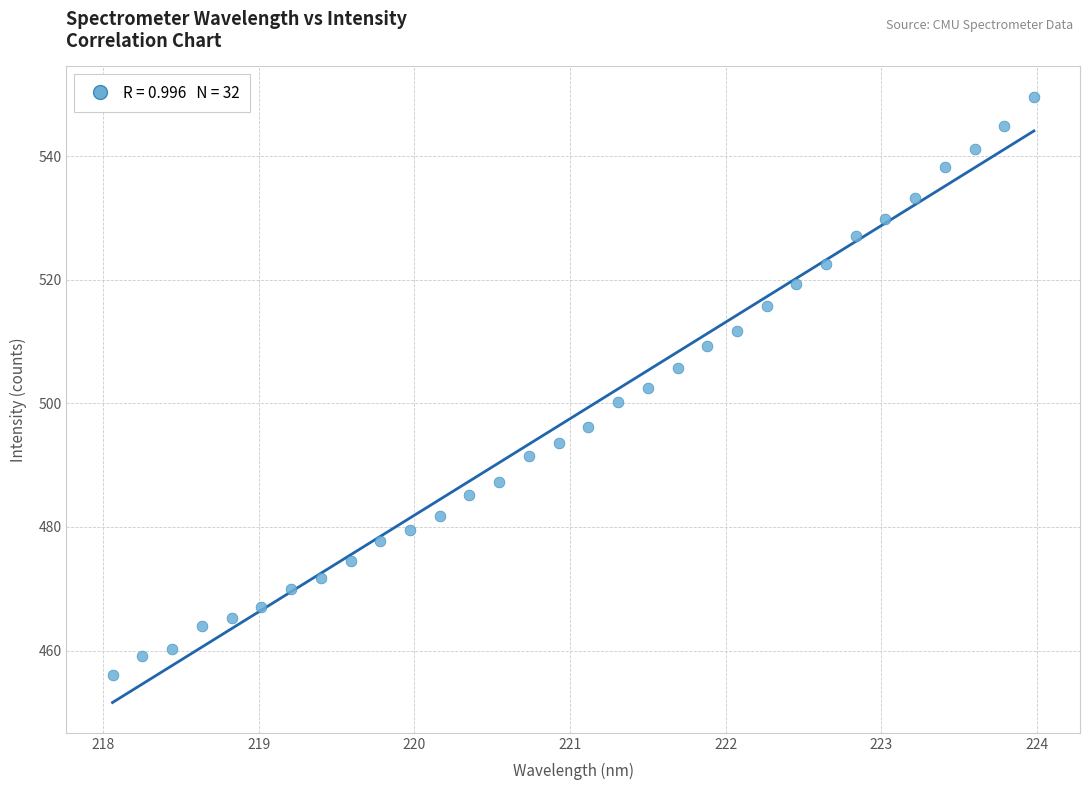

What is the range of X values (max minus min)?

5.9